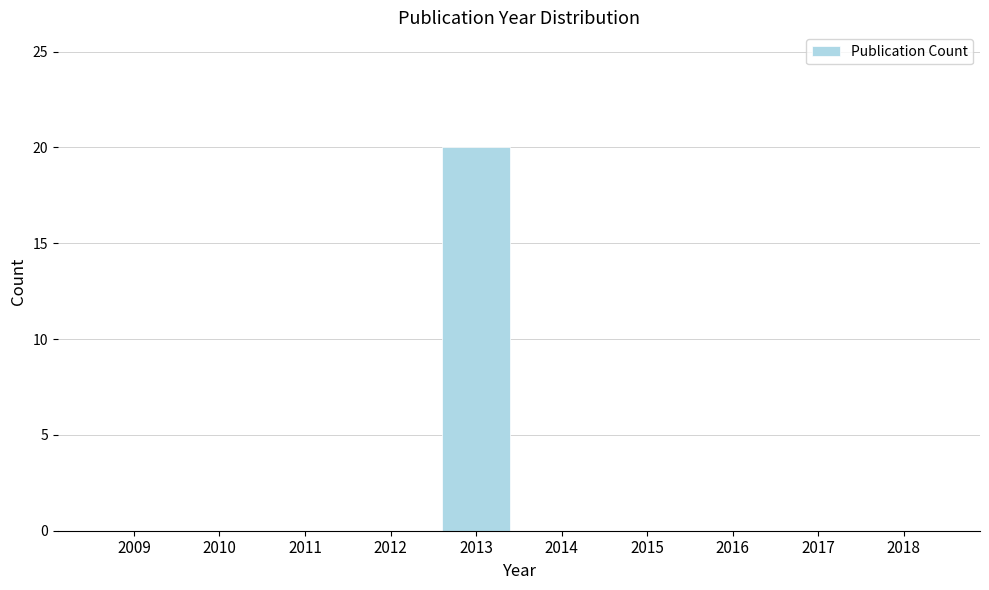

Reading right to left, transcribe all the data shown in this chart.

2018=0	2017=0	2016=0	2015=0	2014=0	2013=20	2012=0	2011=0	2010=0	2009=0